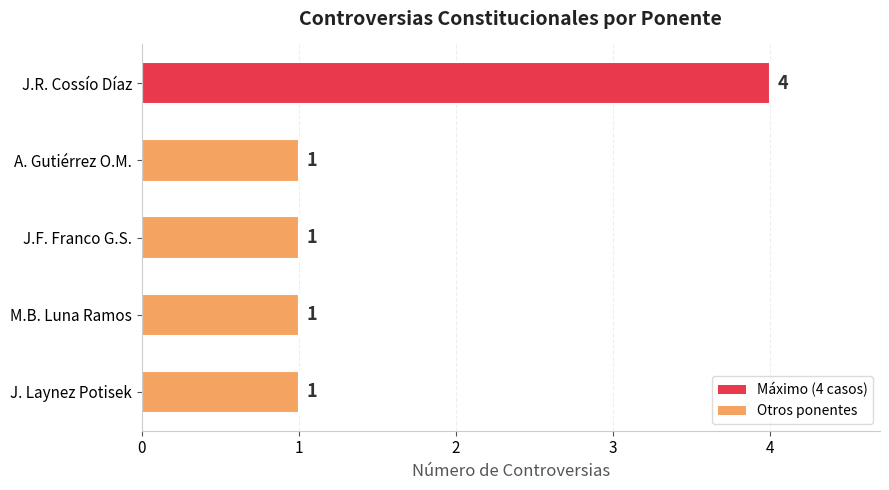

What is the minimum value shown in the chart?

1